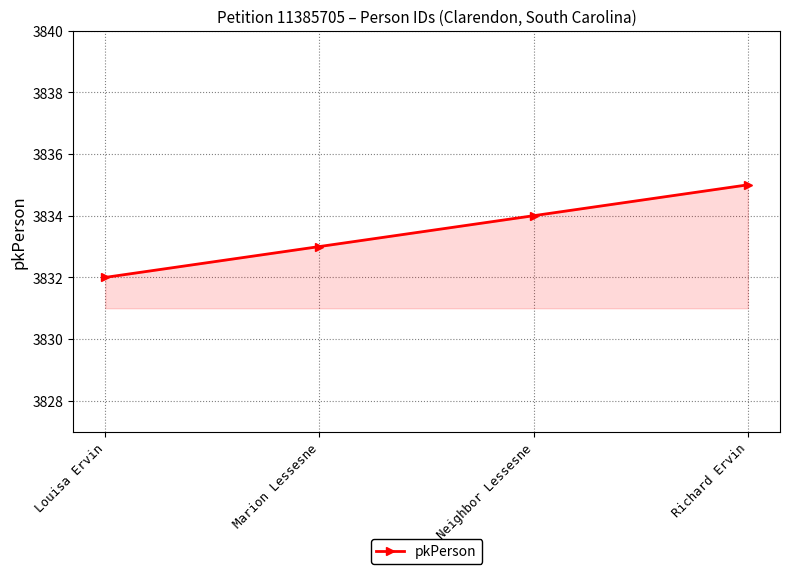

What is the average value?

3834